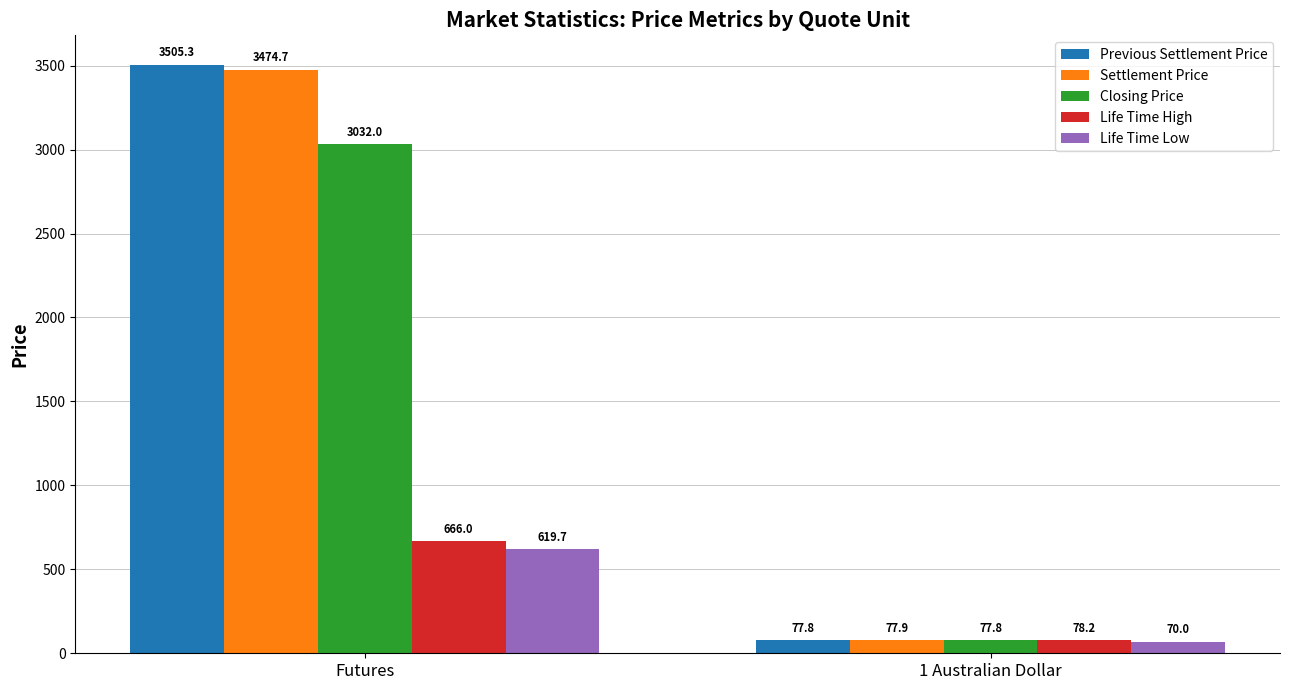

Which series changed the most between Futures and 1 Australian Dollar?

Previous Settlement Price